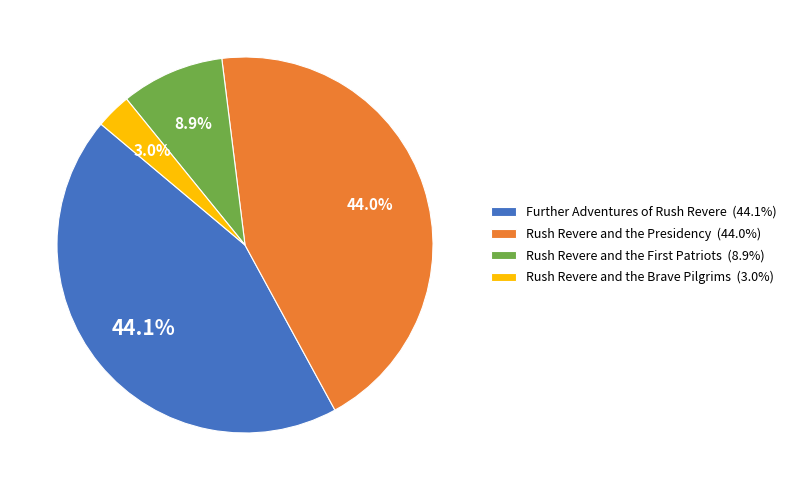

The Further Adventures of Rush Revere slice represents 39% of the pie. True or false?

False